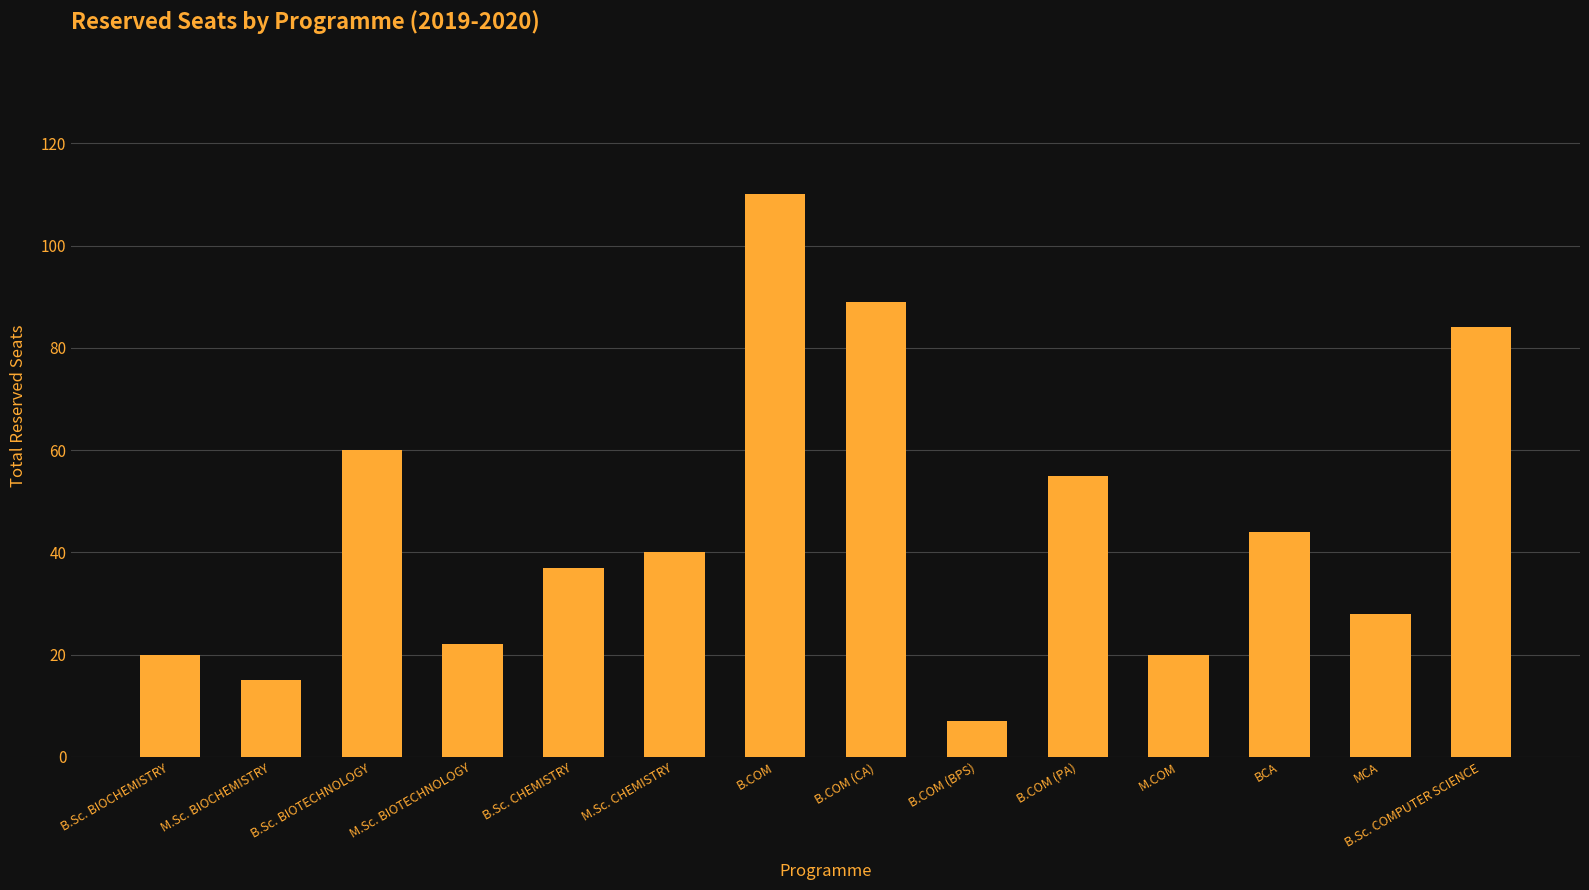

What is the change in value from M.Sc. CHEMISTRY to BCA?

+4